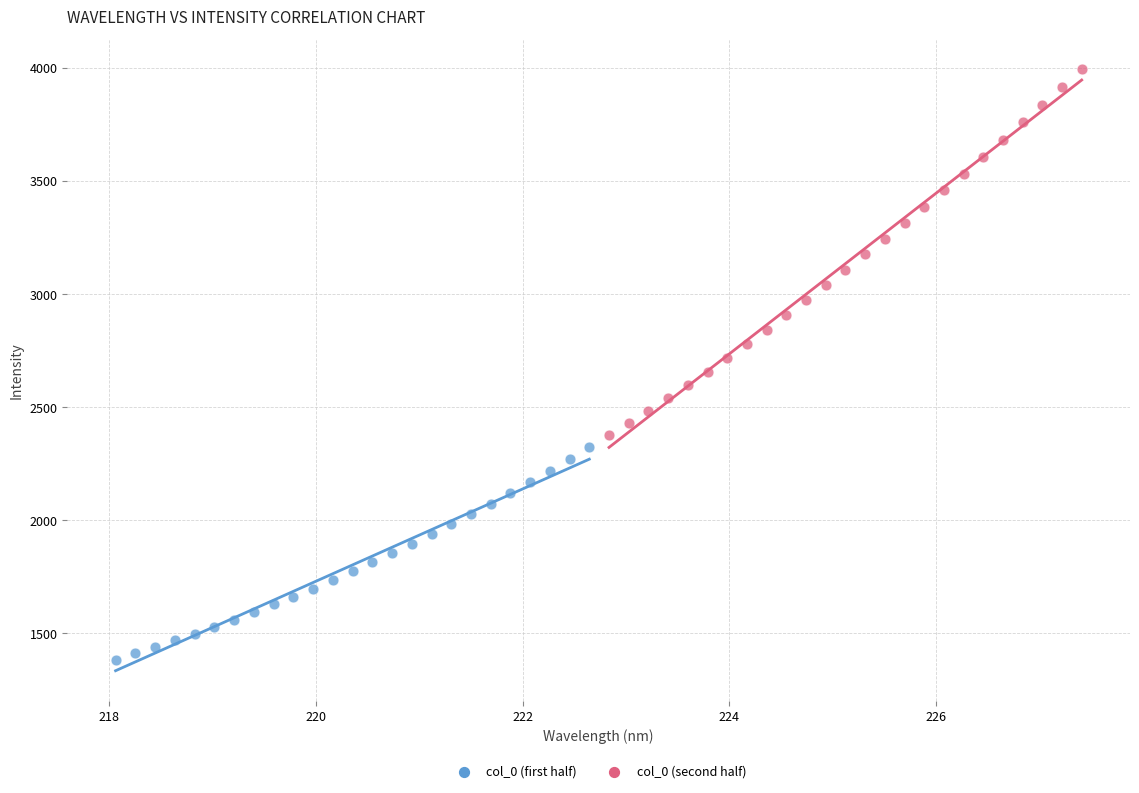

Which series has the largest Y range (max minus min)?

col_0 (second half)